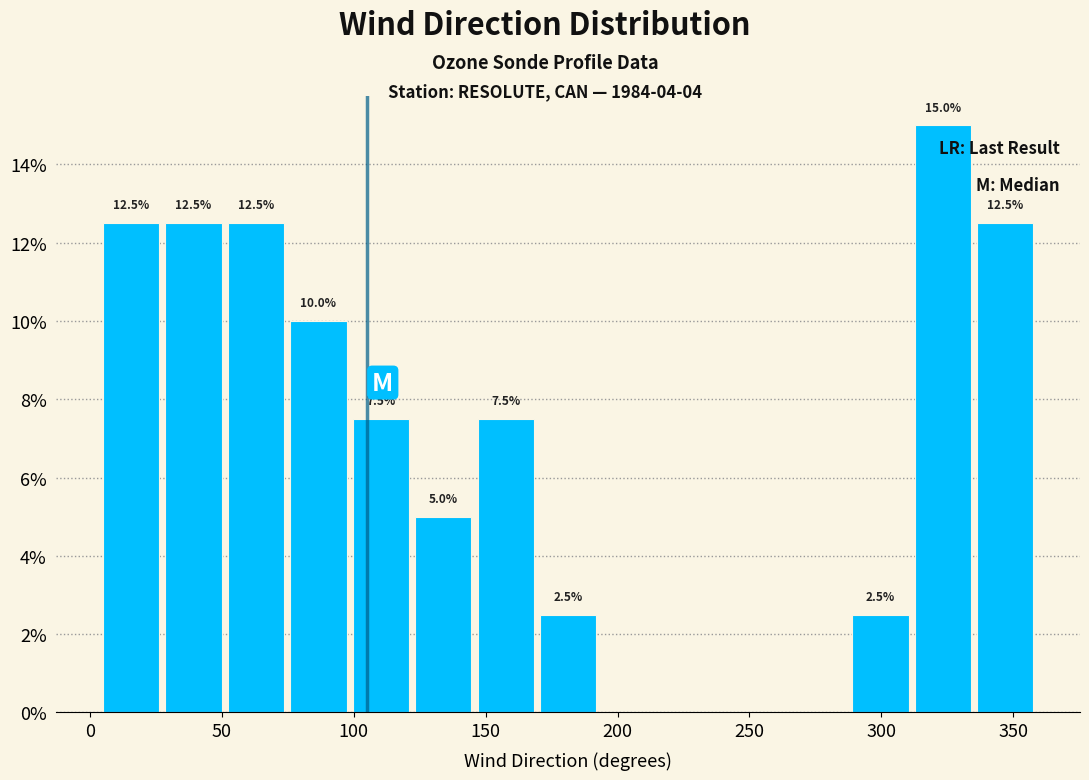

Which range on the x-axis has the tallest bar?

315 to 335